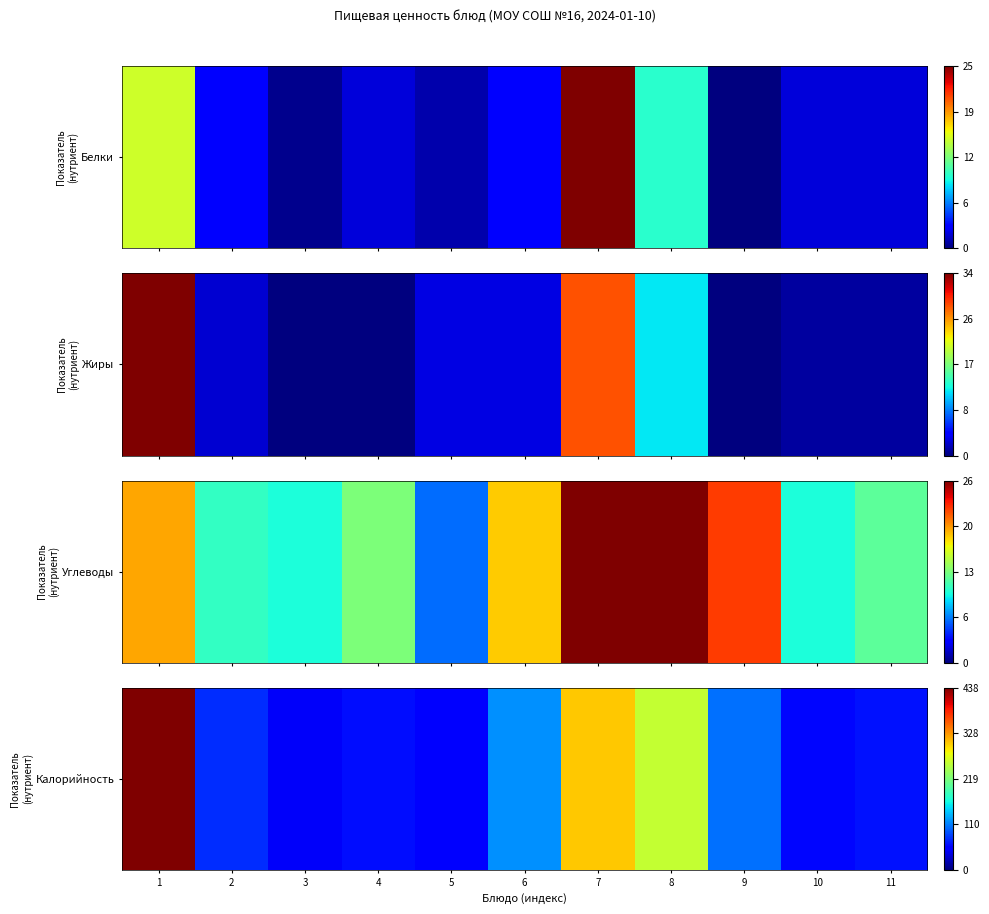

Is it true that the value at 7 is 71.0?

False